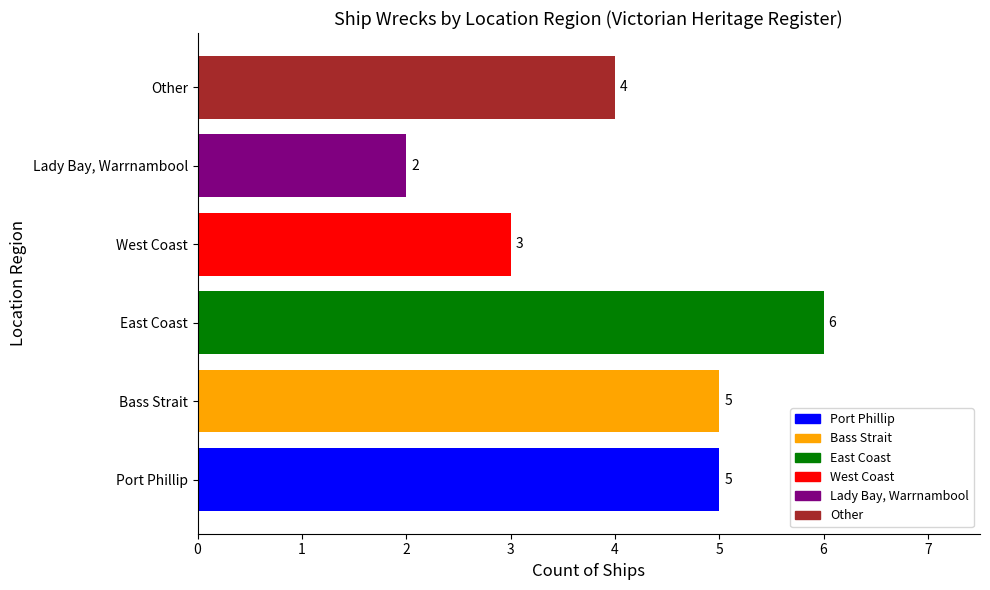

True or false: the data shows 3 at Port Phillip.

False